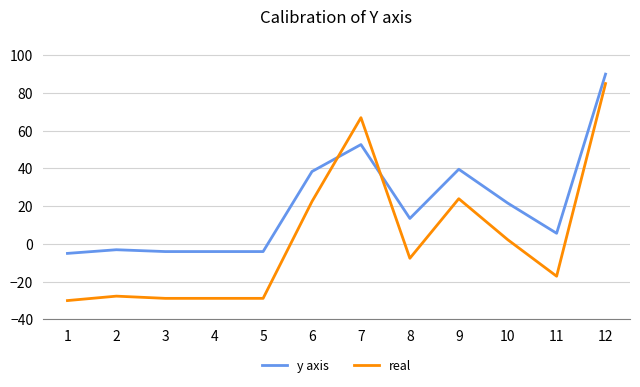

Where do y axis and real first cross each other?

6 and 7